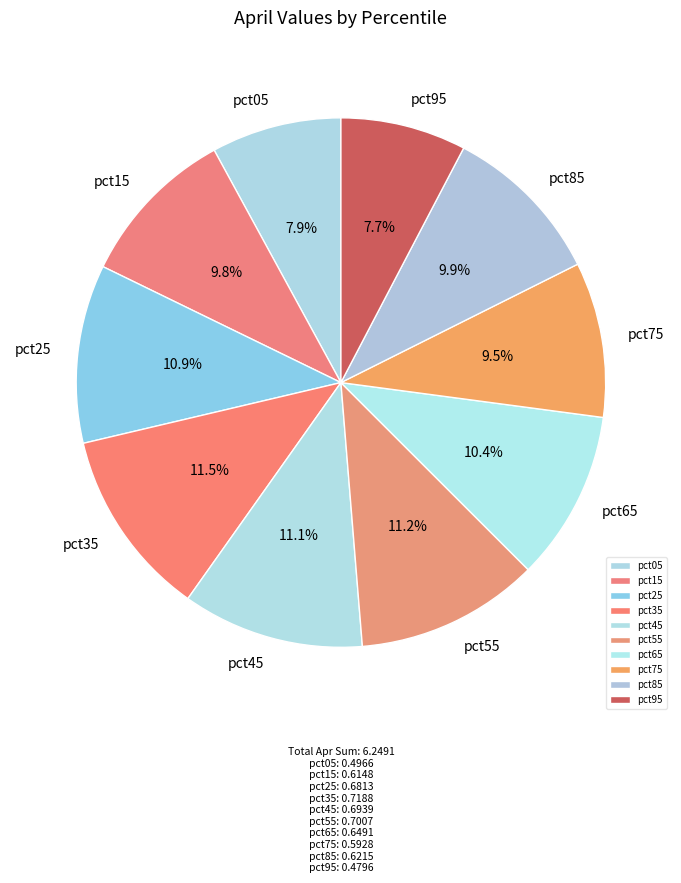

Does any single category account for the majority?

No